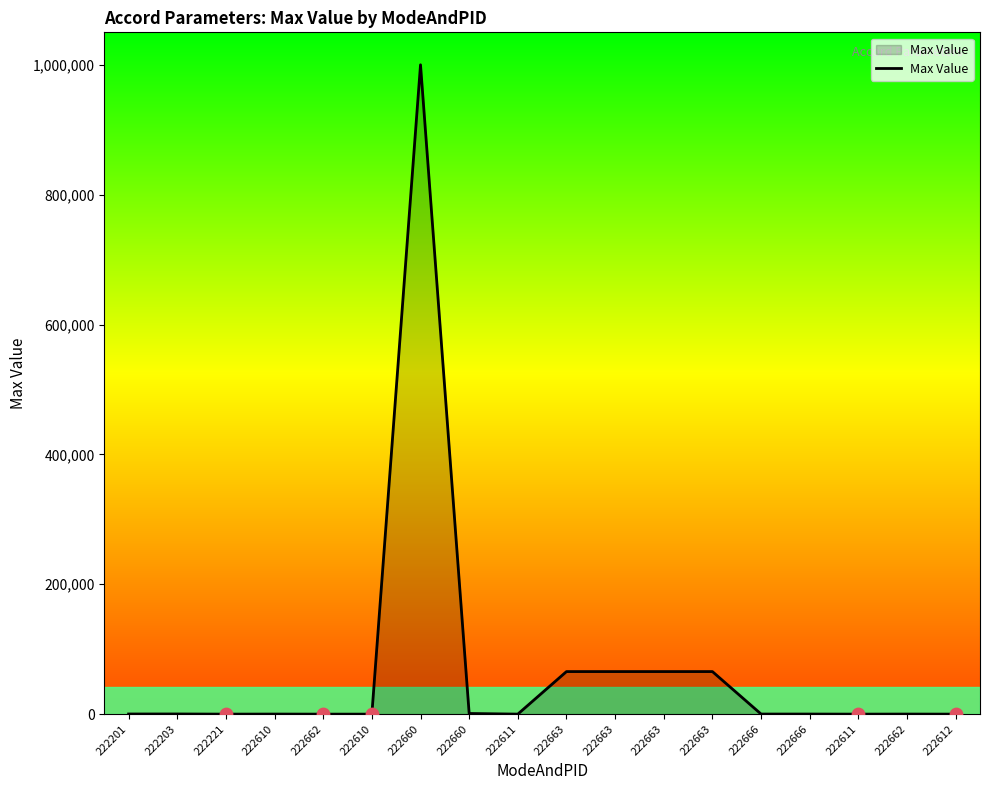

Between 222610 and 222660, which is larger?

222660